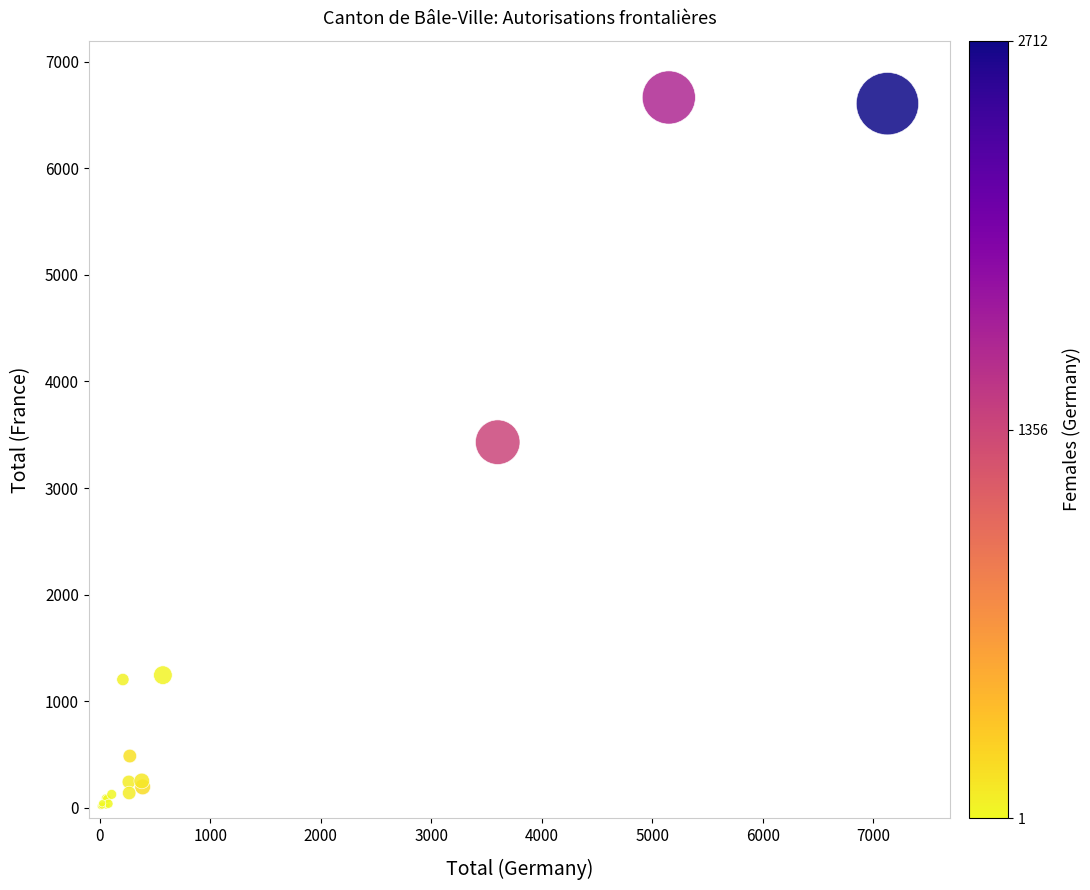

What Y value in the scatter plot is closest to 3339?

3430